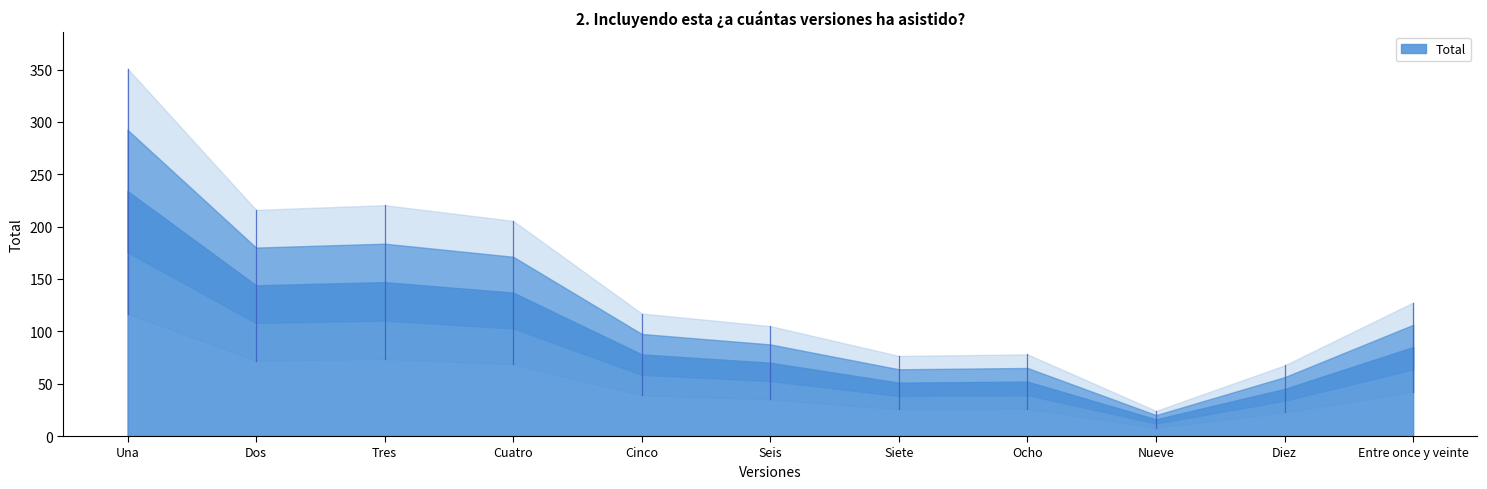

What position from the right is Entre once y veinte?

1